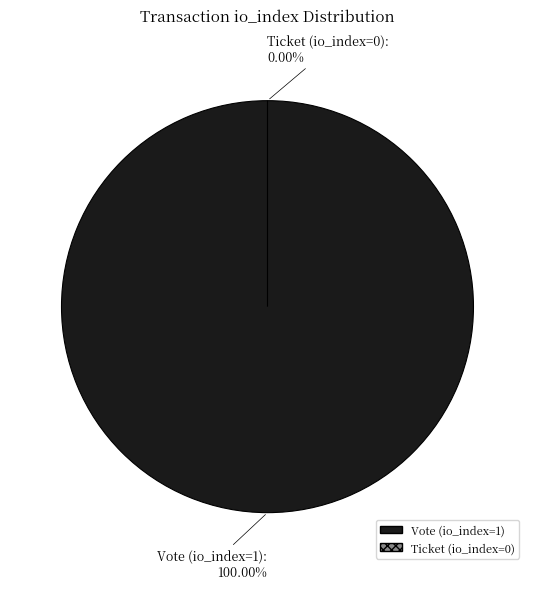

Between Ticket (io_index=0) and Vote (io_index=1), which is larger?

Vote (io_index=1)